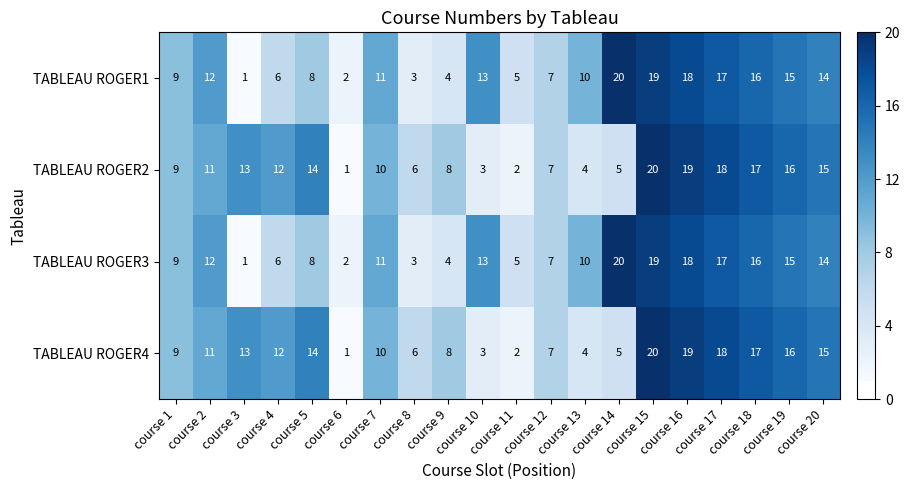

At which label does TABLEAU ROGER4 reach its minimum?

course 6